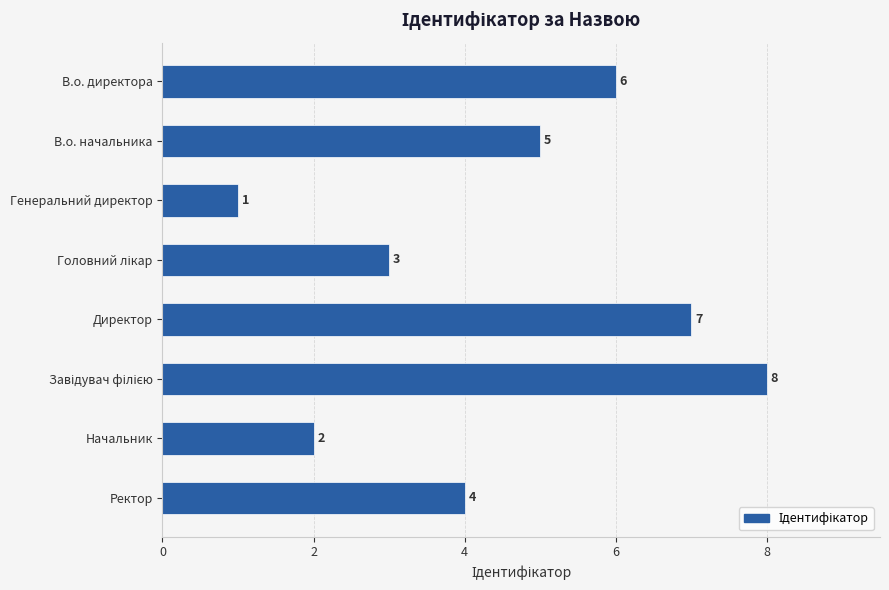

Does the chart contain stacked bars?

No